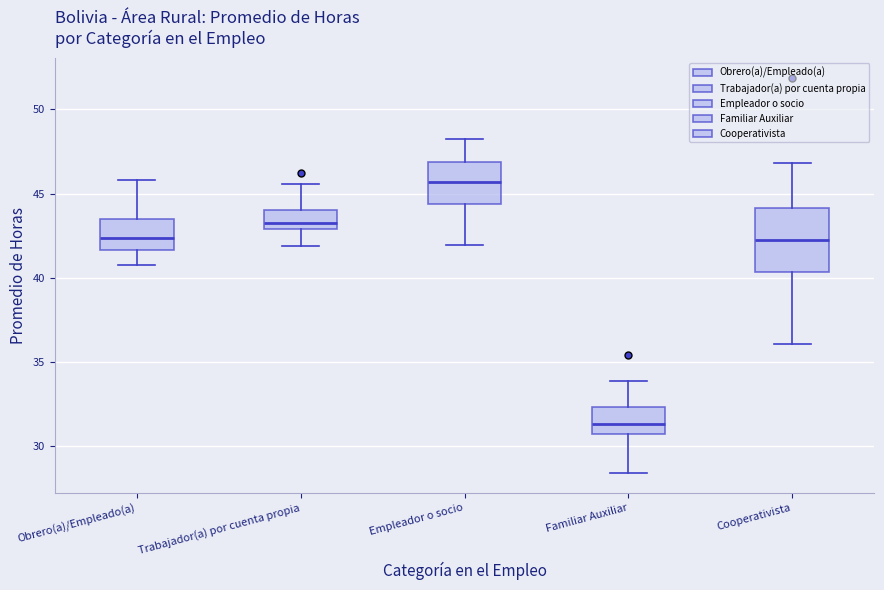

Which box's median line is the highest?

Empleador o socio